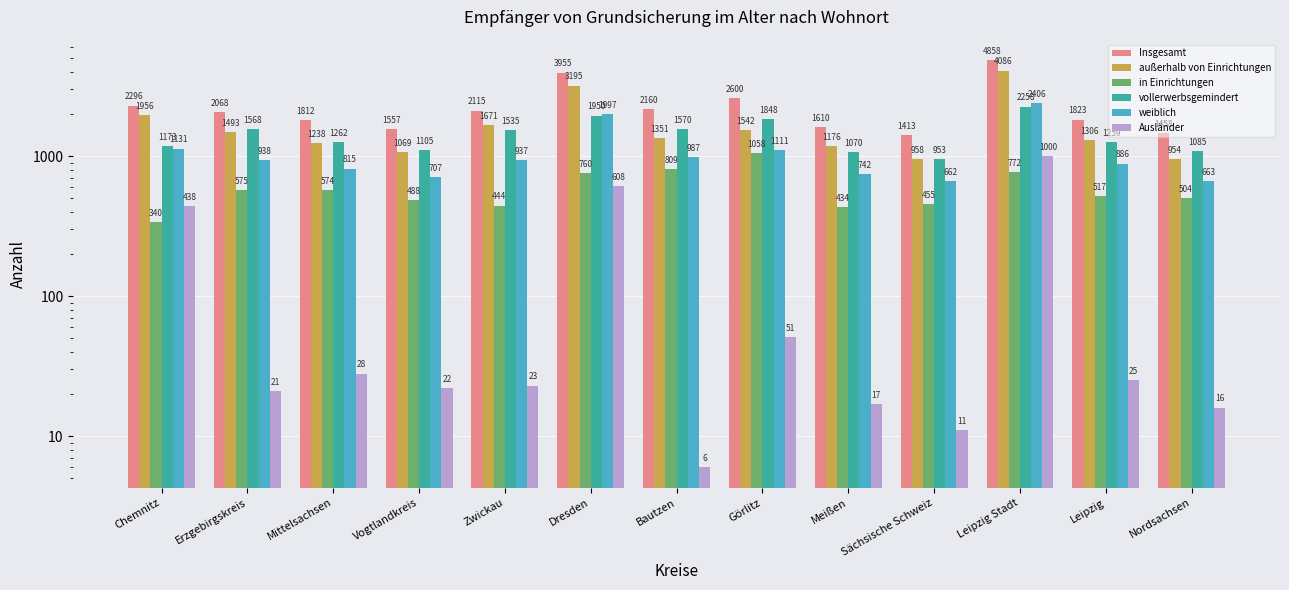

Where is außerhalb von Einrichtungen nearest to the value 2520?

Chemnitz